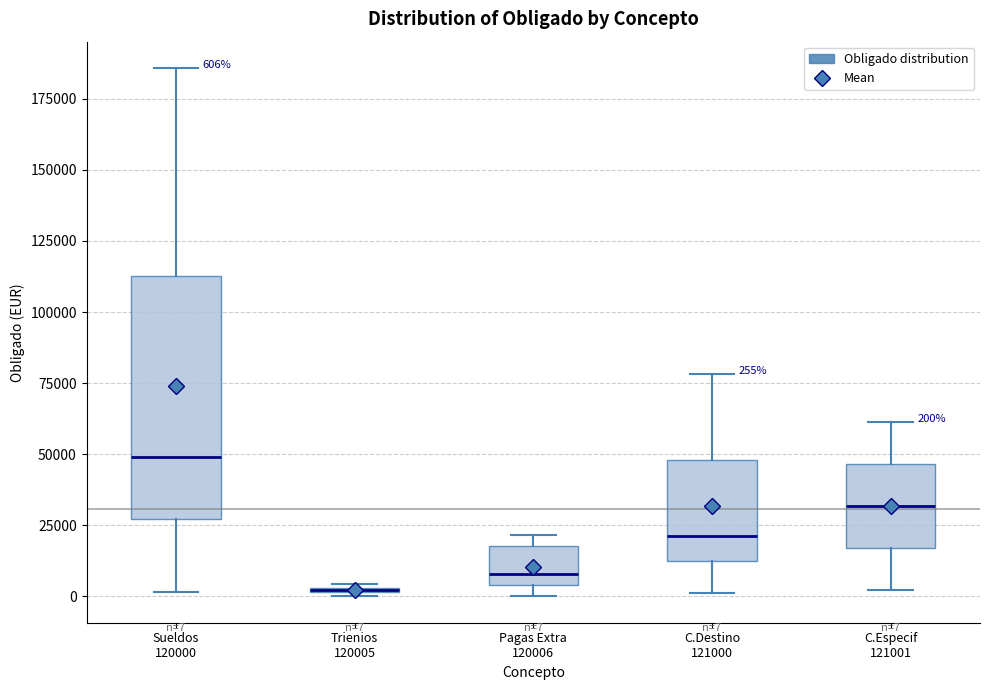

Which box is the tallest, from its lower edge to its upper edge?

Sueldos 120000